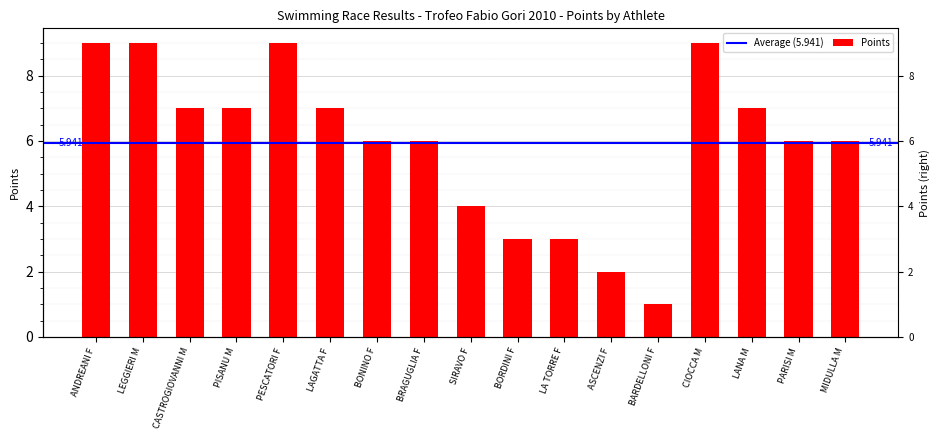

List the labels in order of value, largest first.

ANDREANI F, LEGGIERI M, PESCATORI F, CIOCCA M, CASTROGIOVANNI M, PISANU M, LAGATTA F, LANA M, BONINO F, BRAGUGLIA F, PARISI M, MIDULLA M, SIRAVO F, BORDINI F, LA TORRE F, ASCENZI F, BARDELLONI F